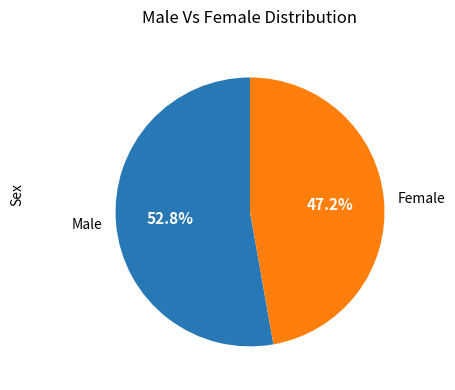

Rank the categories by value from lowest to highest.

Female, Male